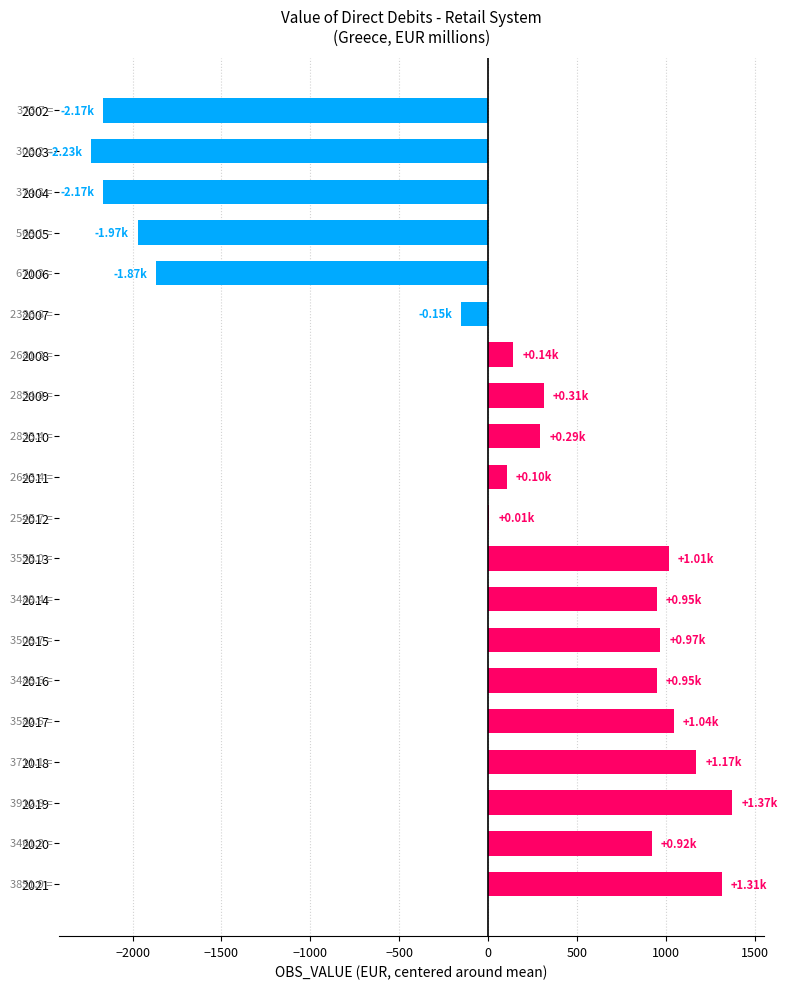

Between 2007 and 2015, which is larger?

2015